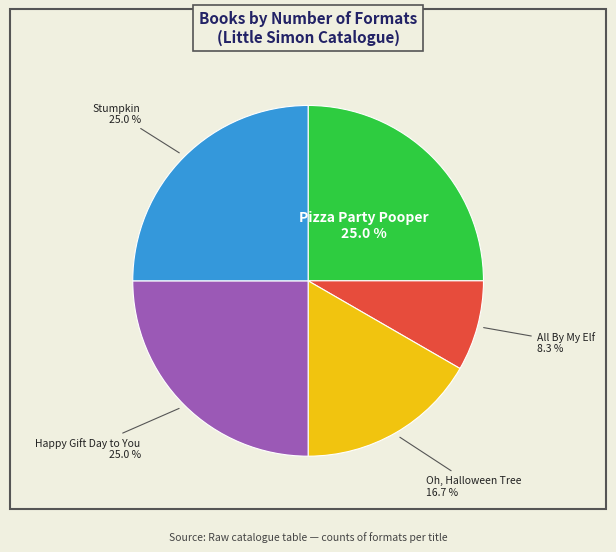

Does any single category account for the majority?

No